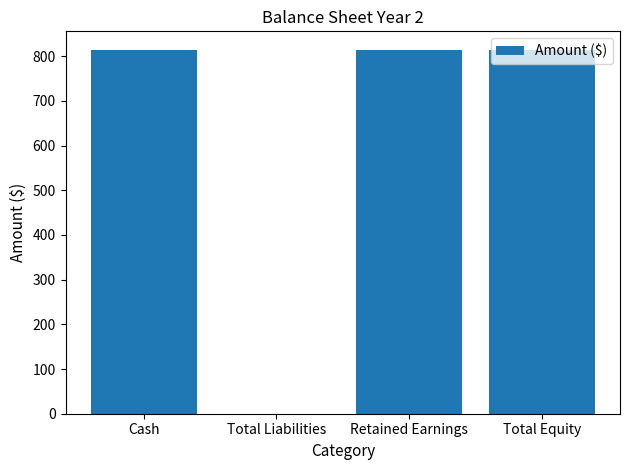

Reading left to right, what are all the values shown in this chart?

814.8	0.0	814.8	814.8